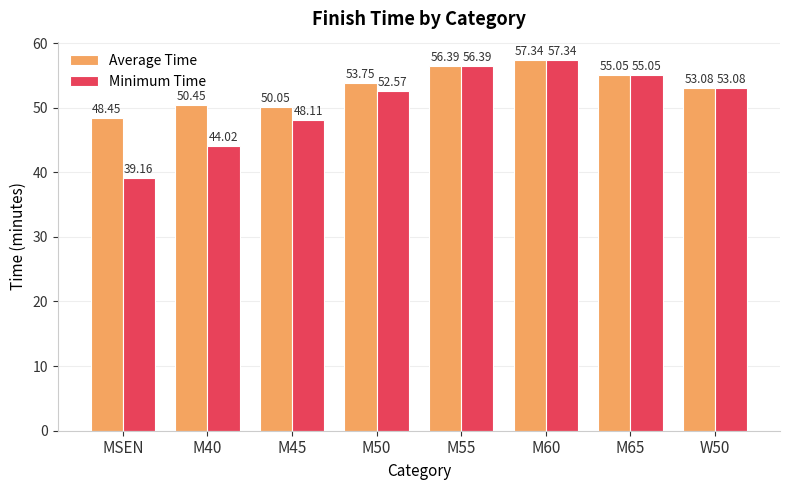

Which series has the largest total across all categories?

Average Time